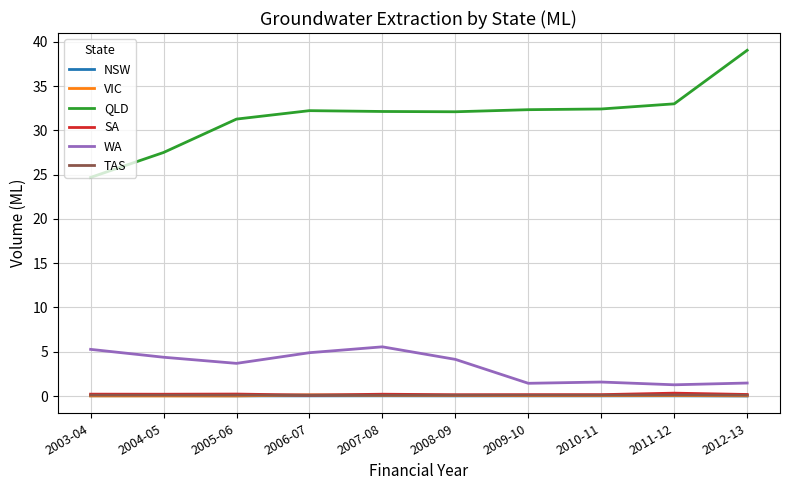

At which category does the chart reach its peak across all series?

2012-13